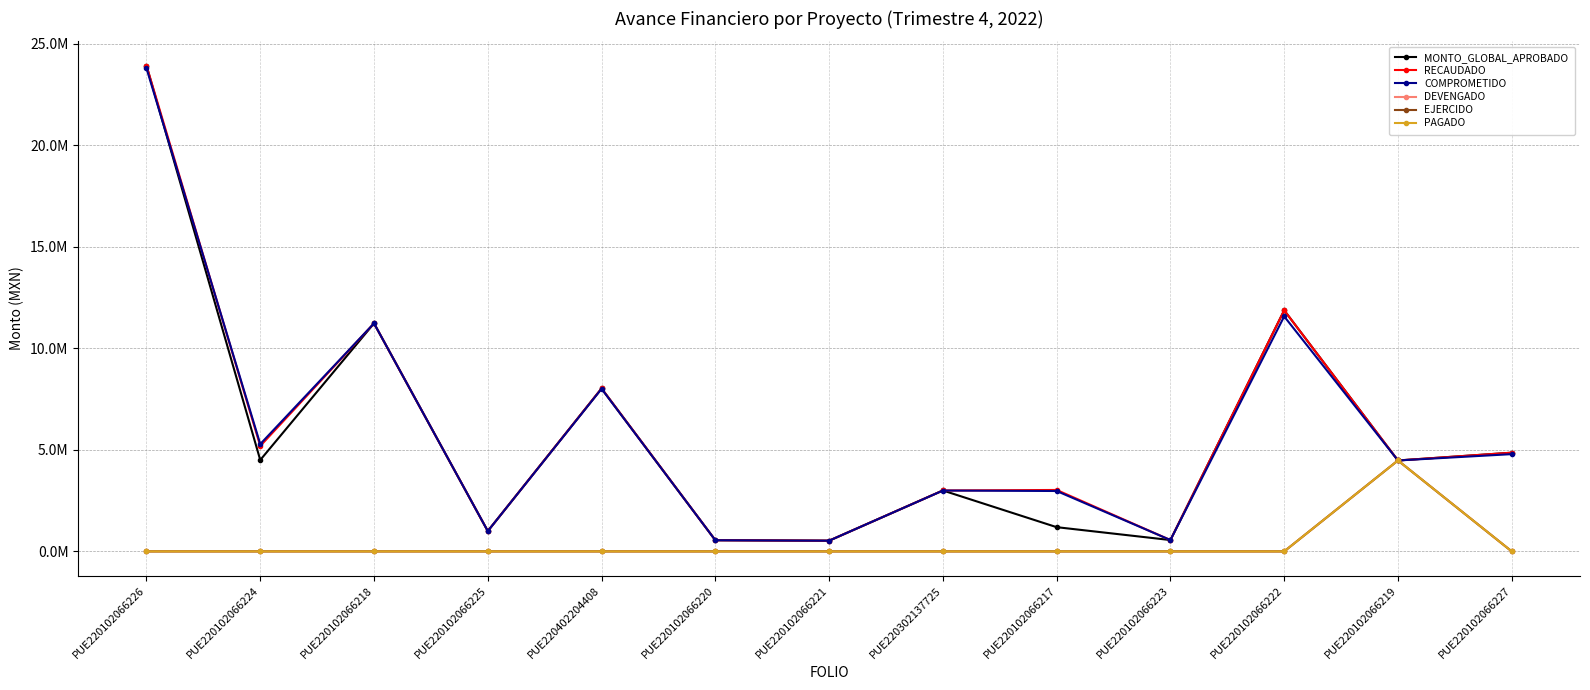

Does the chart have visible grid lines?

Yes